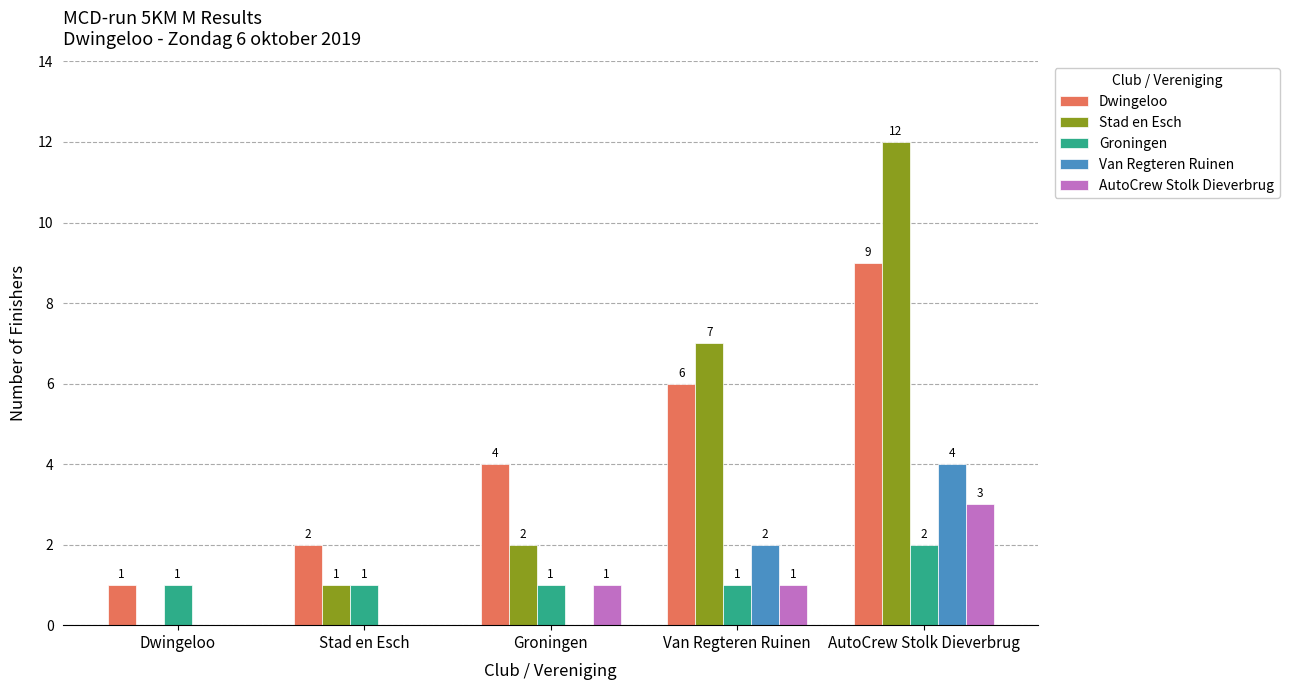

How many AutoCrew Stolk Dieverbrug values are between 0 and 1?

4